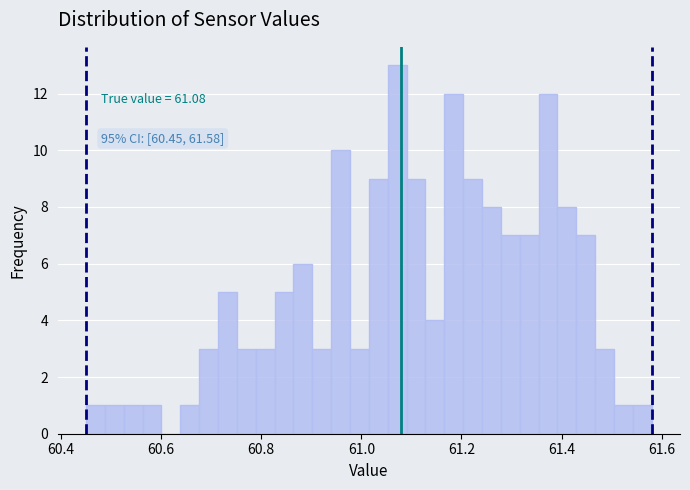

Around what value on the x-axis is the tallest bar? Give the approximate position of its centre, as read against the axis.

61.08